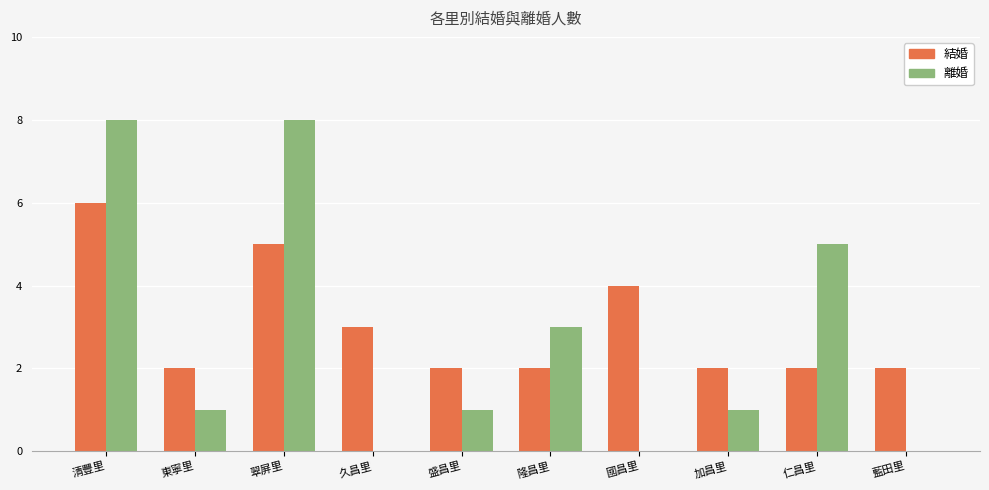

What is the highest value of the 結婚 series?

6